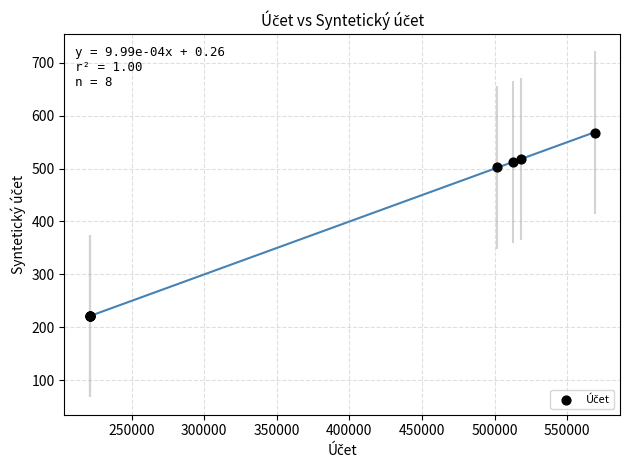

What Y value in the scatter plot is closest to 394?

502